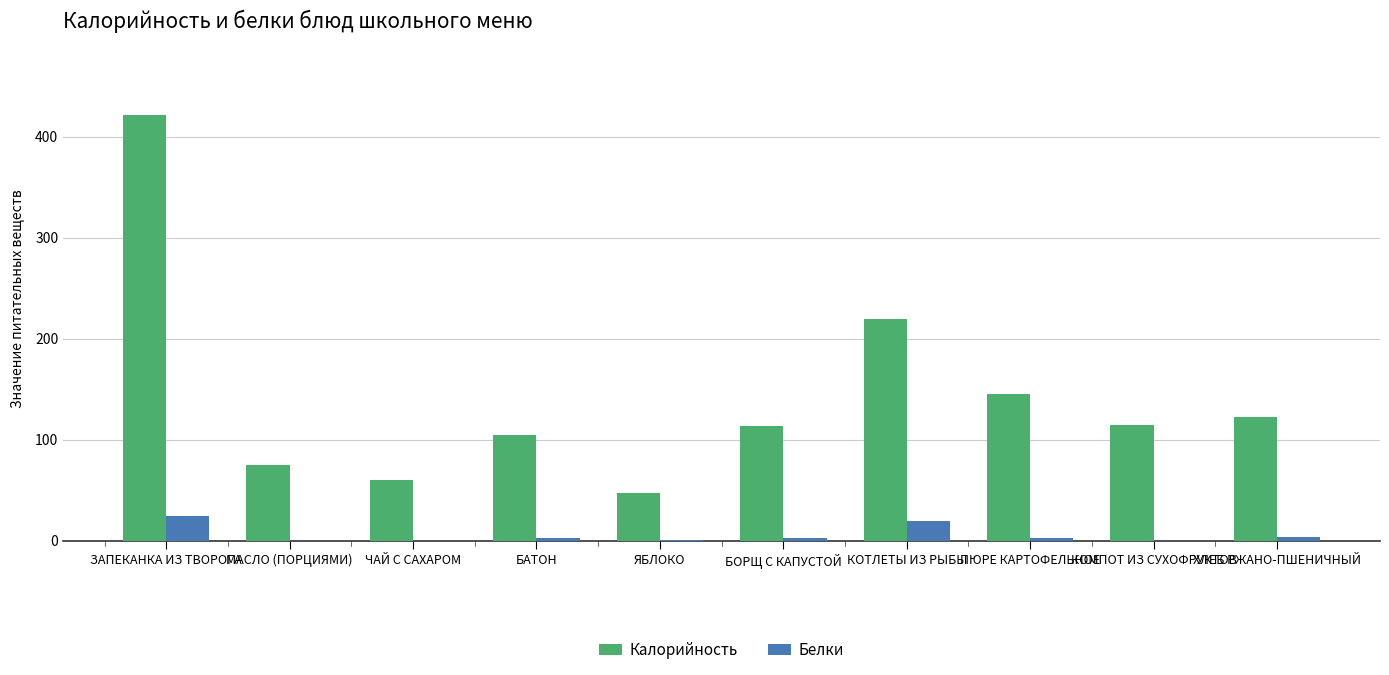

Are the bars grouped side by side (vs. stacked)?

Yes